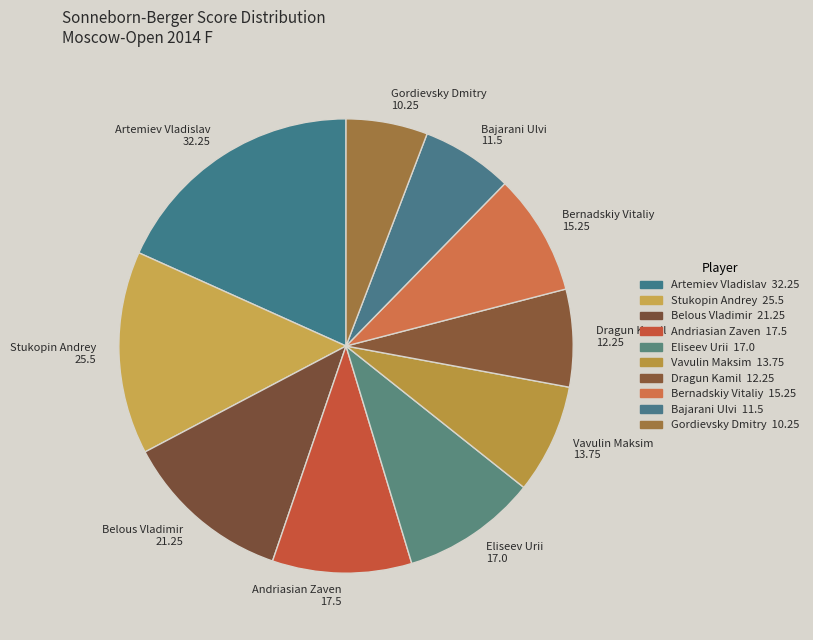

How many segments does this pie chart have?

10